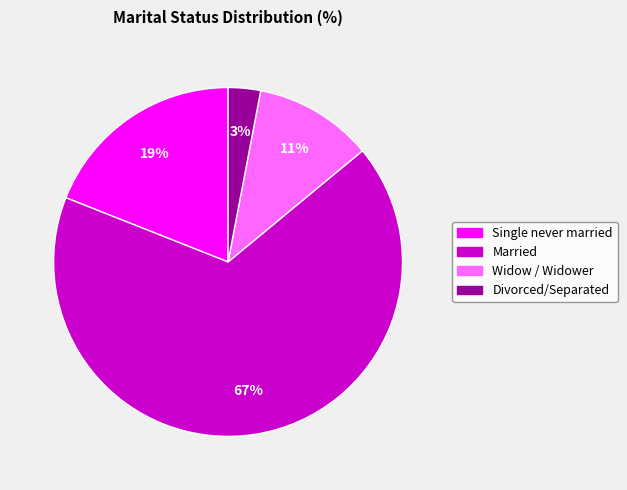

To the nearest percent, what is the average slice percentage?

25%